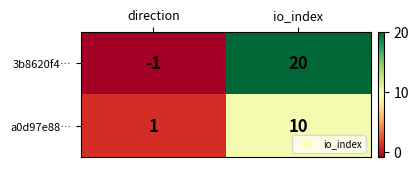

The 3b8620f4… series shows 20 at io_index. True or false?

True